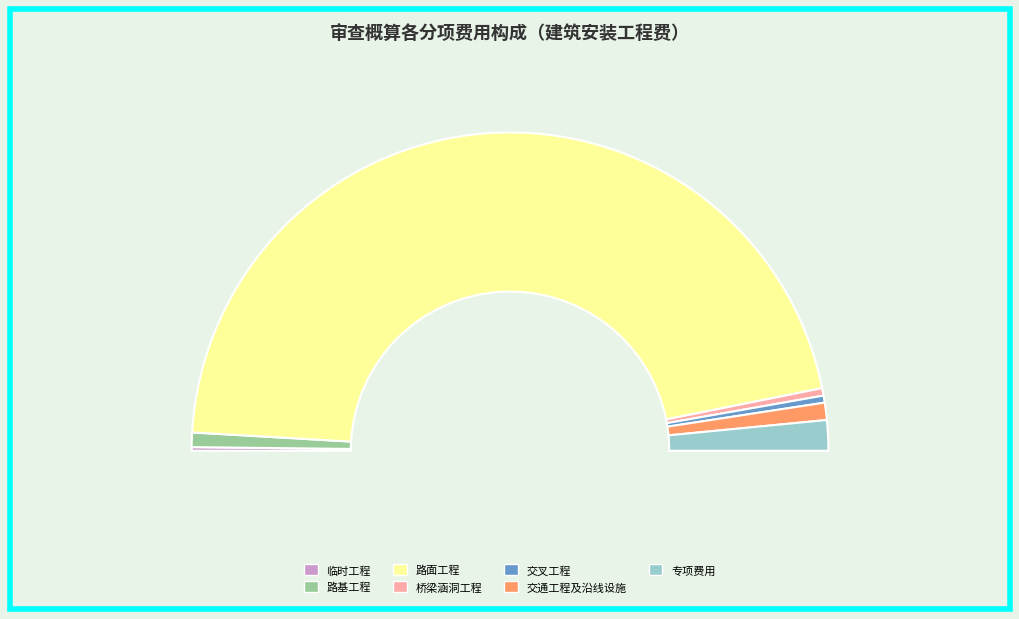

To the nearest percent, what is the difference between the largest and smallest slice percentages?

92%